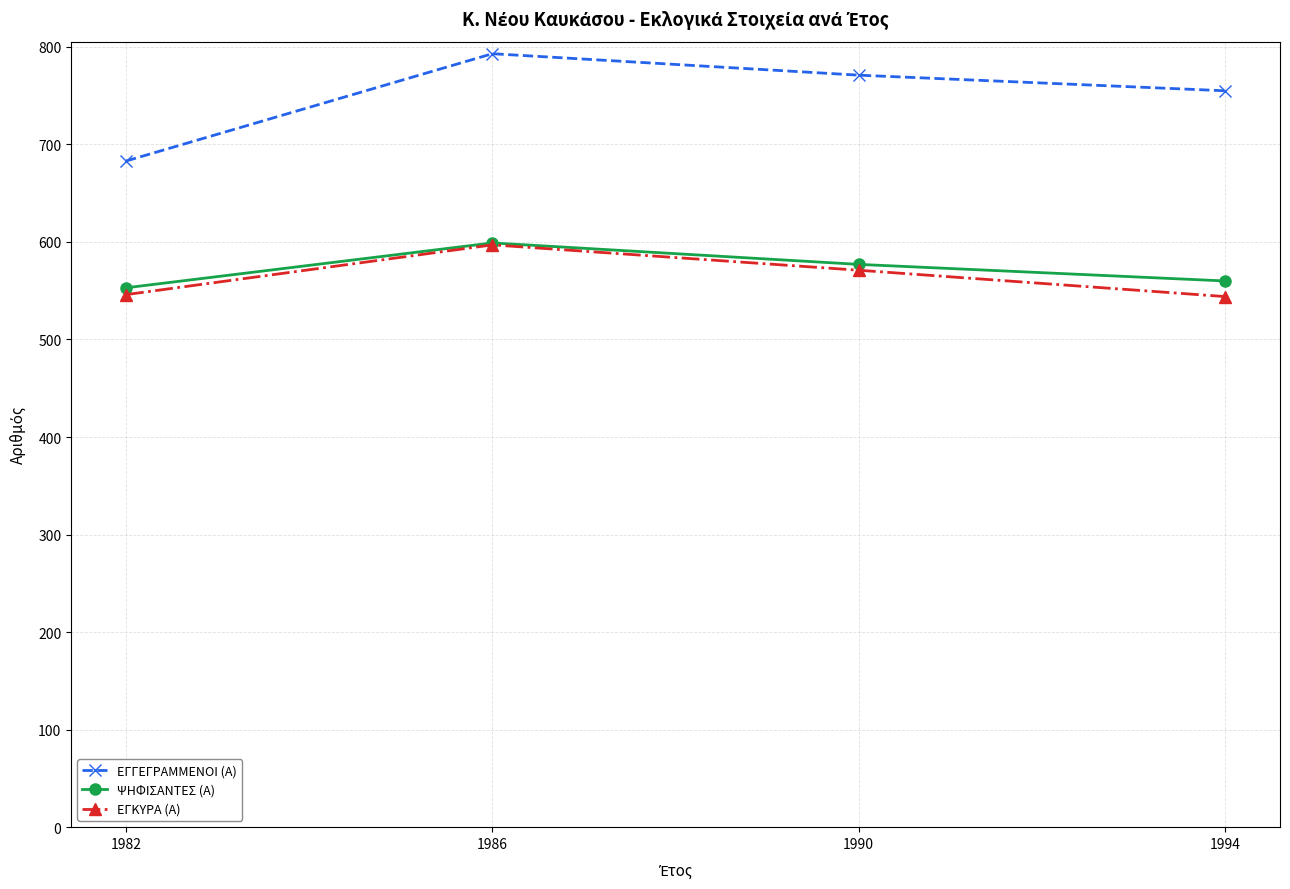

Is this an area chart (filled region under the line)?

No